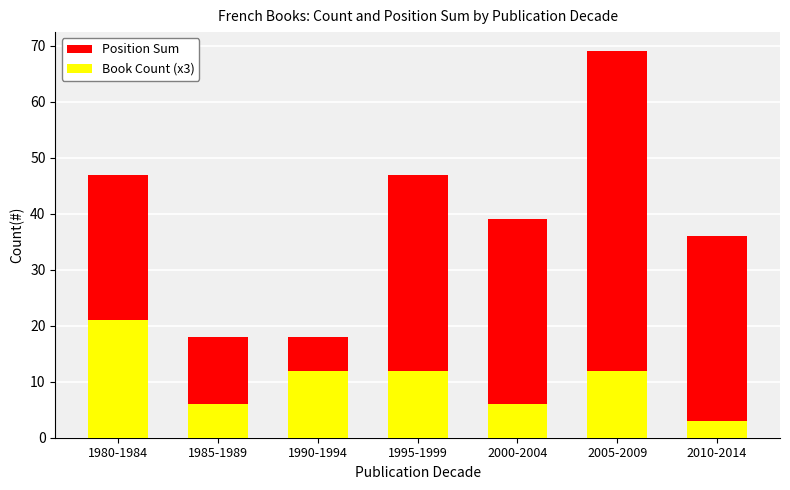

How many data points in Book Count (x3) are above 12?

1